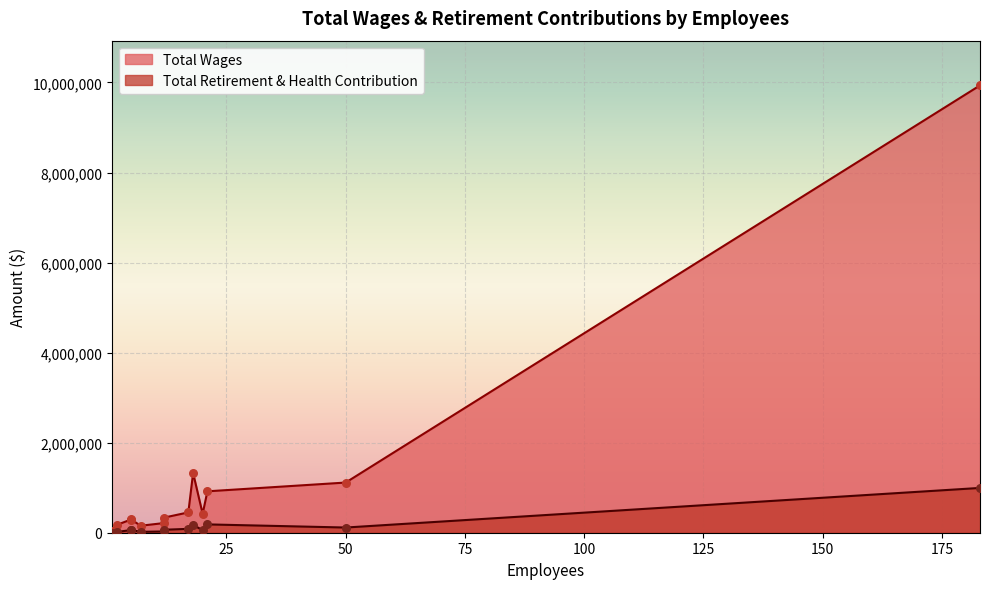

Is the value of Total Wages at 18 greater than the value of Total Retirement & Health Contribution at 20?

Yes